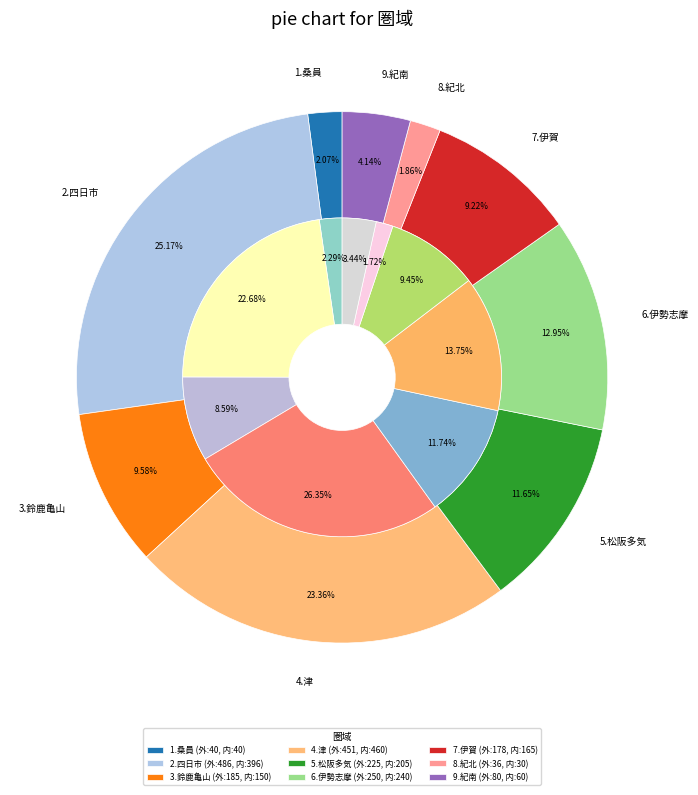

The 9.紀南 slice represents 1% of the pie. True or false?

False